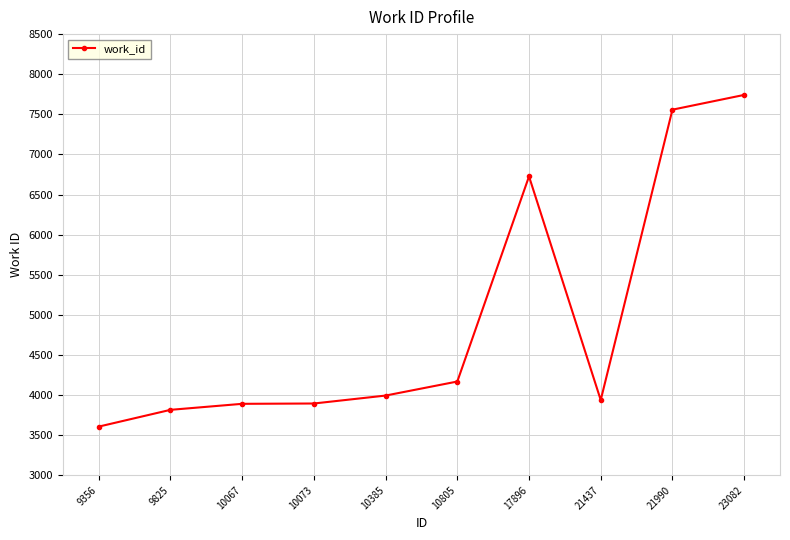

How many lines are shown in the chart?

1